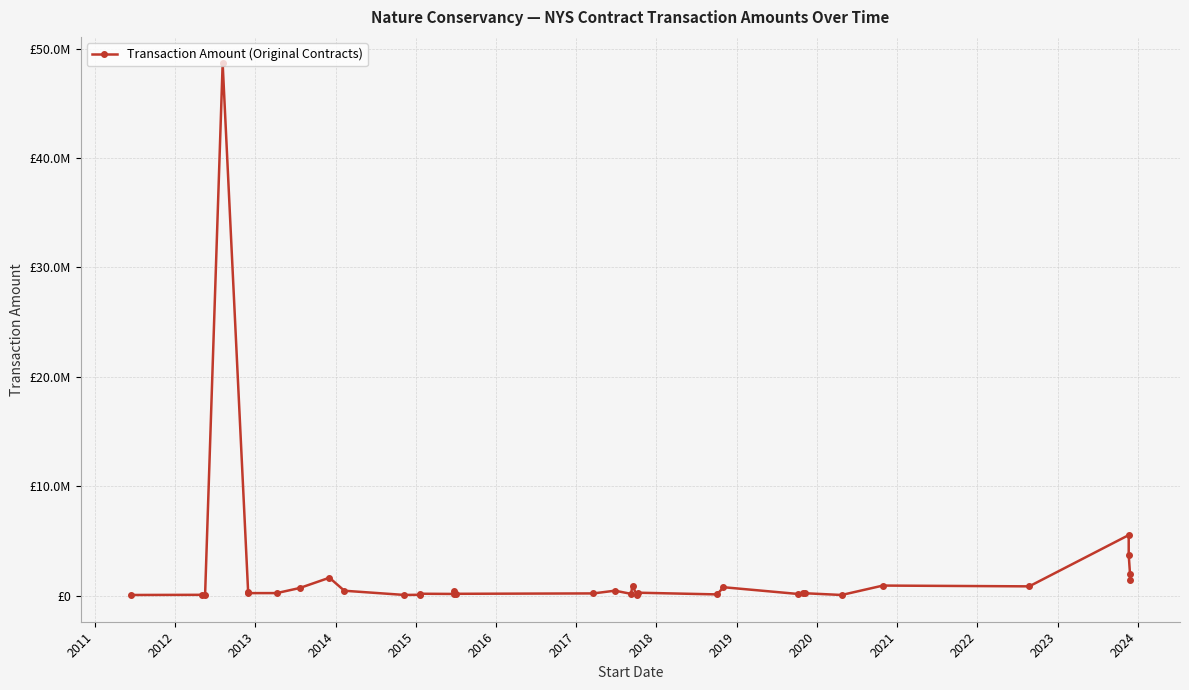

How many data points are above 230000?

16